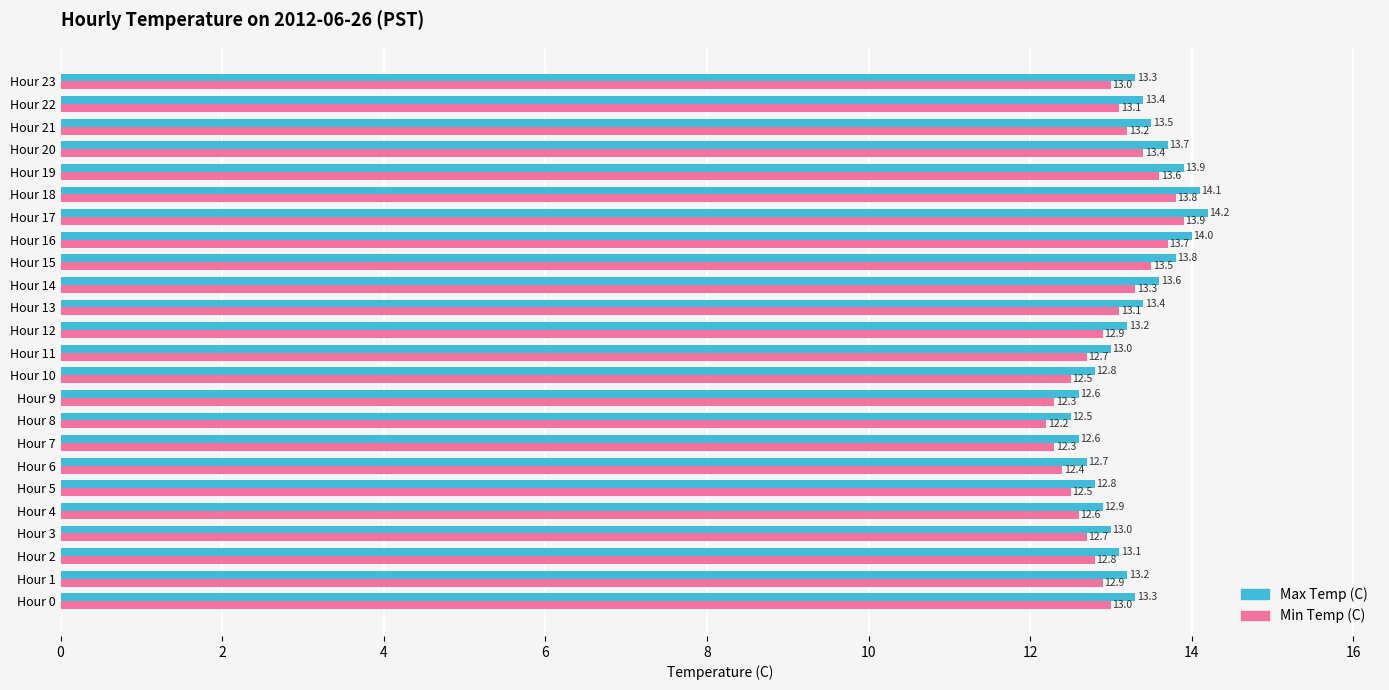

Which category has the highest value in the Min Temp (C) series?

Hour 17